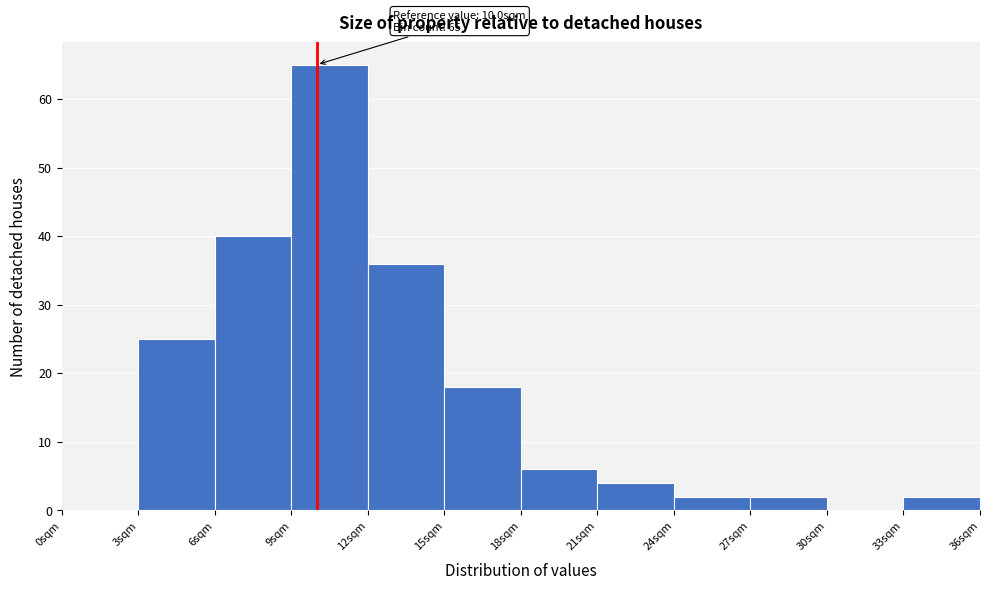

Which range on the x-axis has the tallest bar?

9 to 12